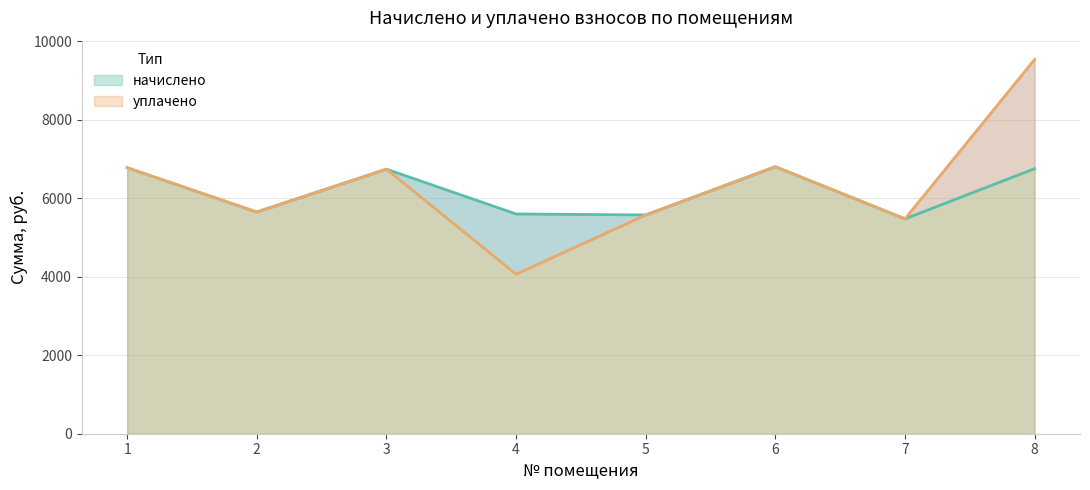

What is the sum of the начислено values at 5 and 8?

12333.1